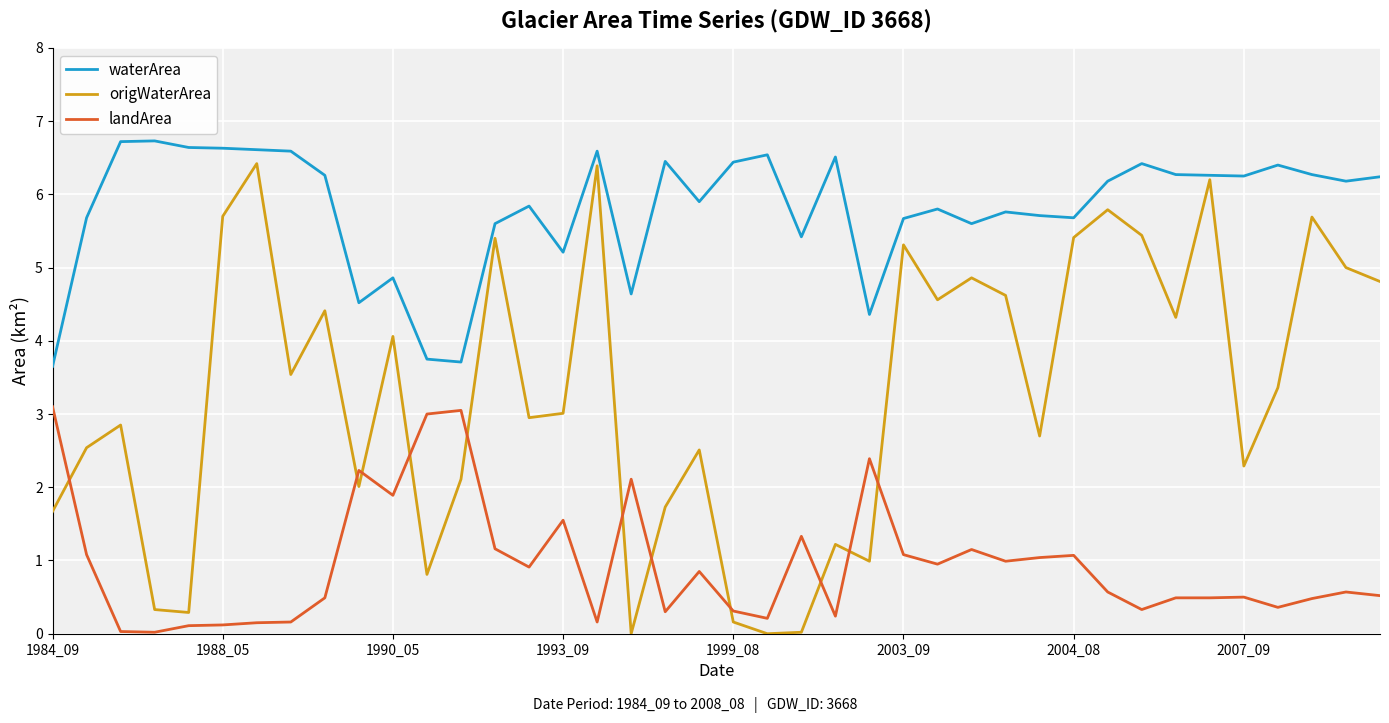

What is the average value of the origWaterArea series?

3.3